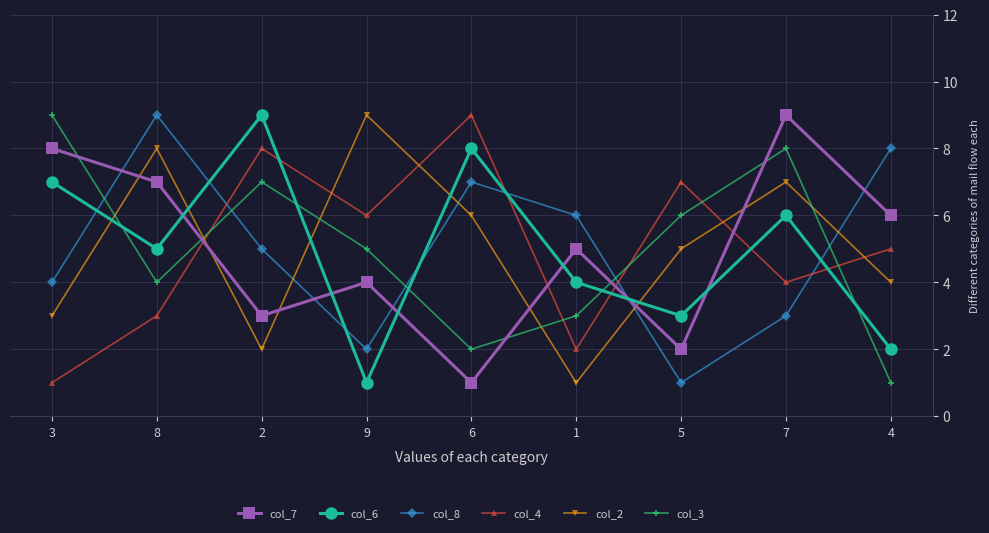

At which category is the sum across all series the highest?

7